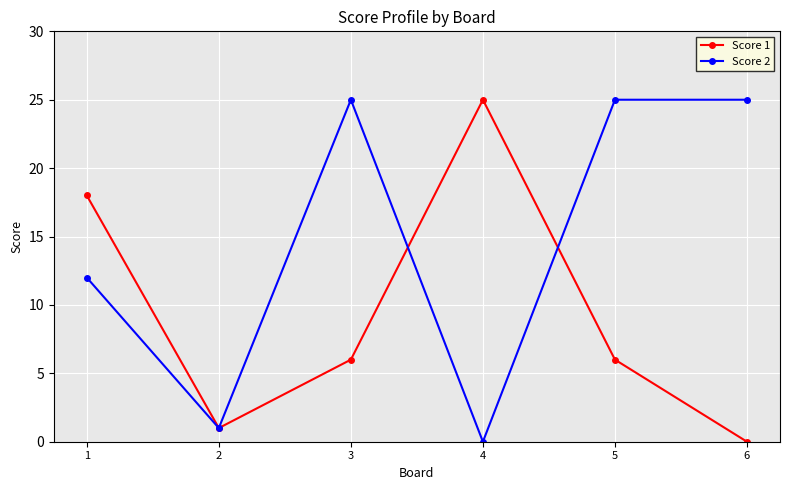

What are all the series names shown in the legend?

Score 1, Score 2